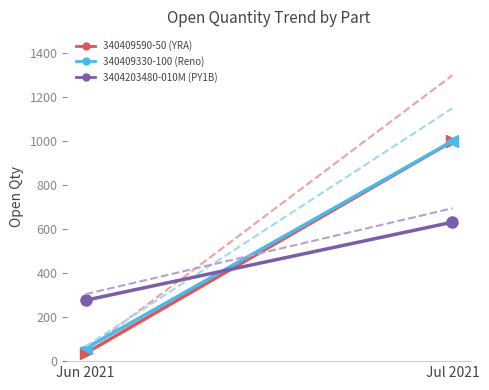

Reading right to left, extract all data points from this chart.

340409590-50 (YRA): 1000.0	36.0
340409590-50 (YRA) (trend): 1300.0	46.8
340409330-100 (Reno): 1000.0	58.0
340409330-100 (Reno) (trend): 1150.0	66.7
3404203480-010M (PY1B): 632.0	277.0
3404203480-010M (PY1B) (trend): 695.2	304.7